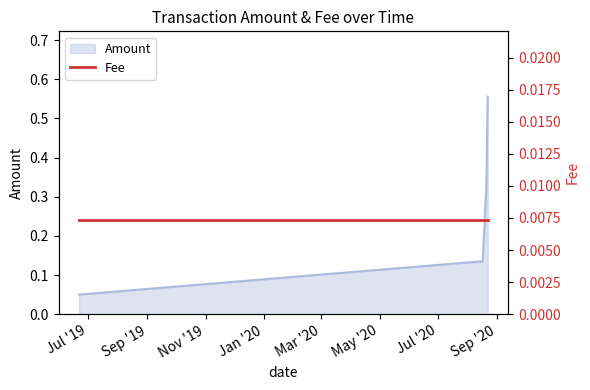

What is the sum of the values at 2019-06-21 08:42:34 and 2020-08-20 21:39:16?

0.4